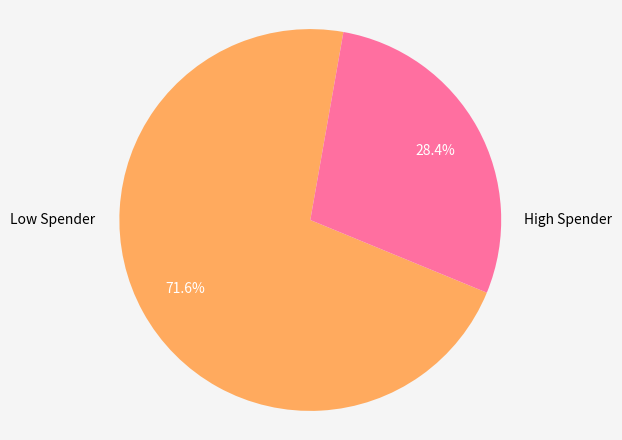

Rank the categories by value from lowest to highest.

High Spender, Low Spender